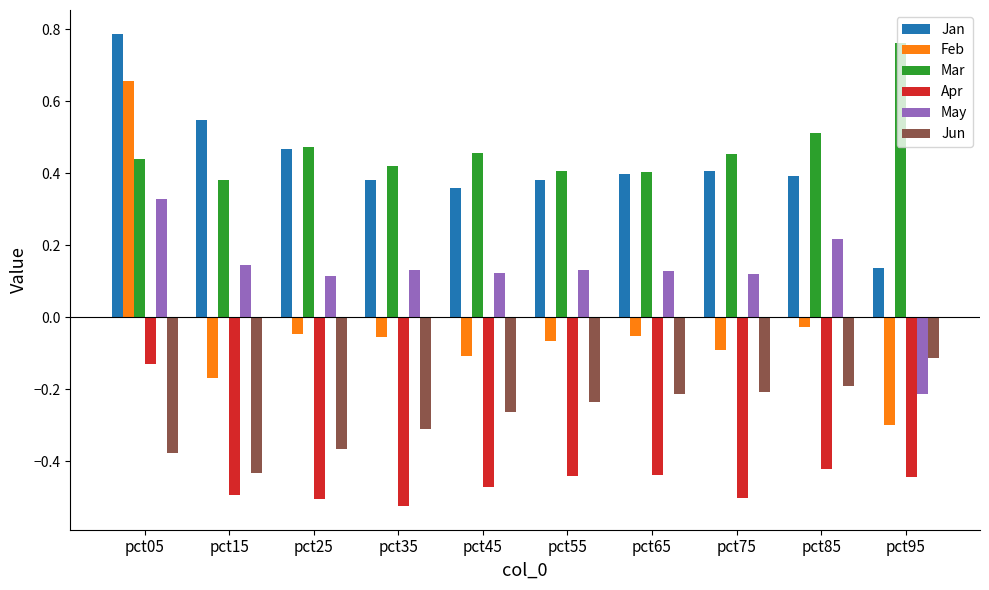

What is the difference between the highest and lowest values at pct35?

0.9